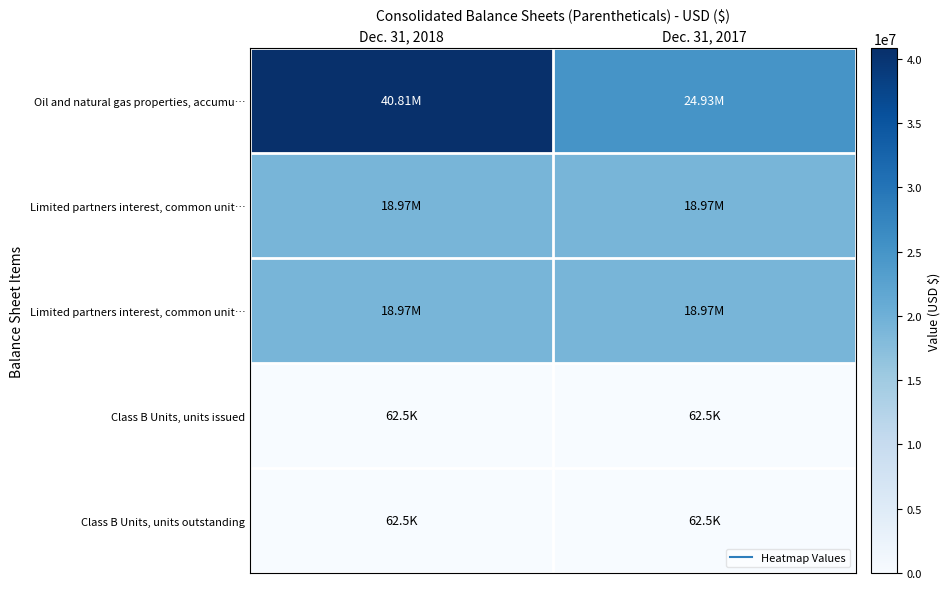

What is the total value across all series at Dec. 31, 2017?

63006138